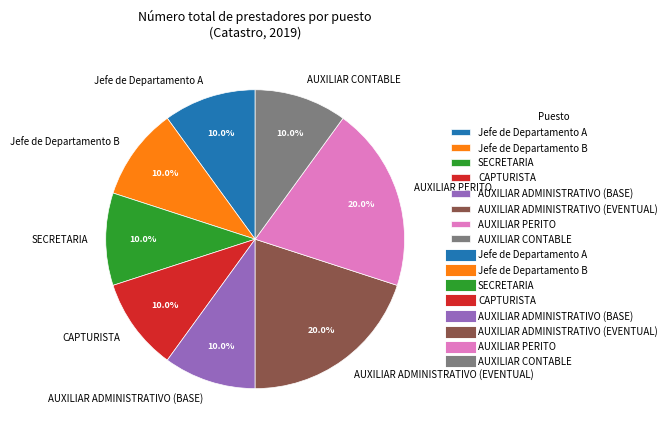

To the nearest percent, what percentage of the pie is AUXILIAR PERITO?

20%